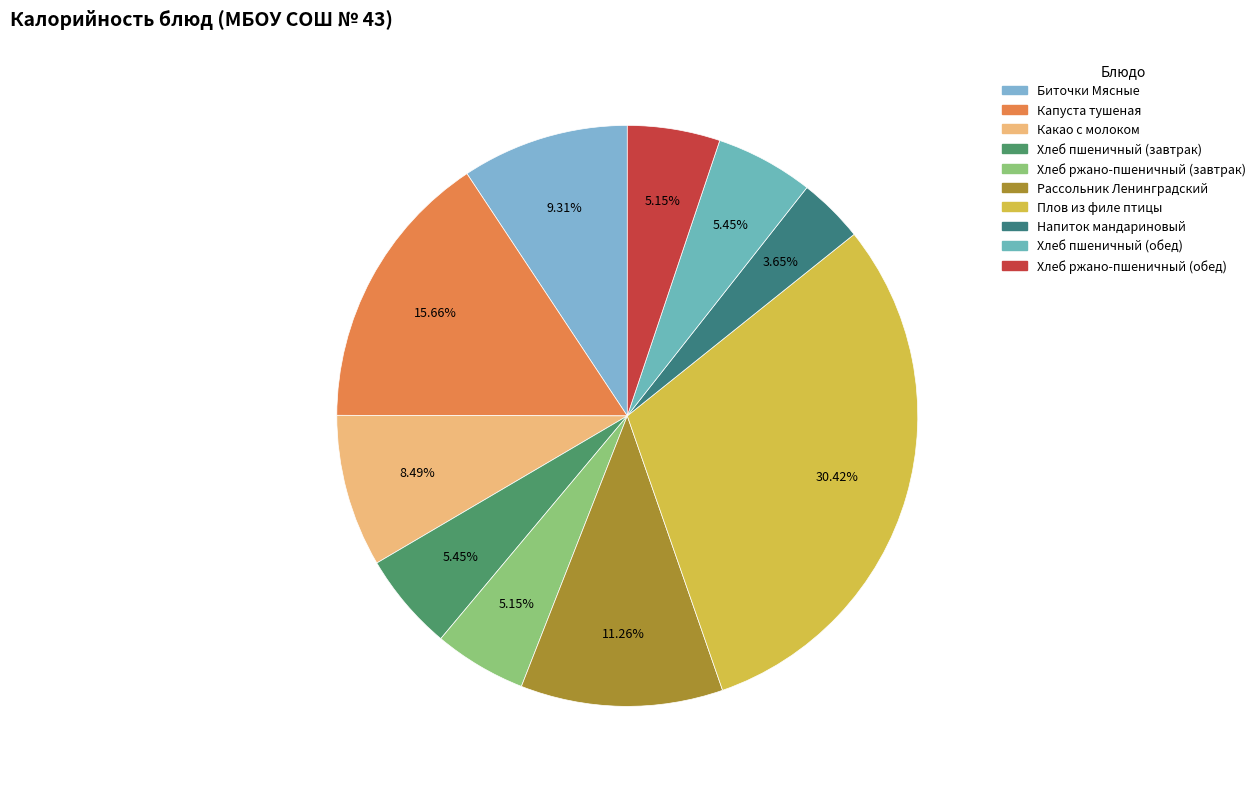

Combined, what portion of the pie is Хлеб пшеничный (обед) and Какао с молоком?

13.9%